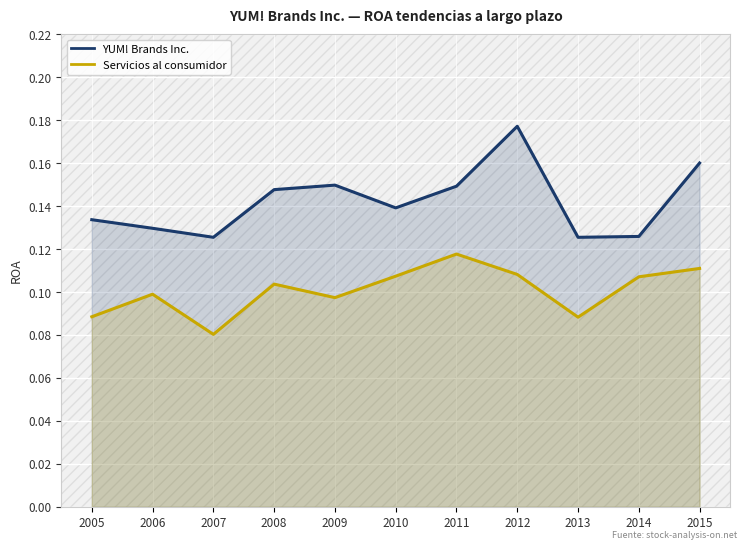

At which label is Servicios al consumidor closest to 0?

2007